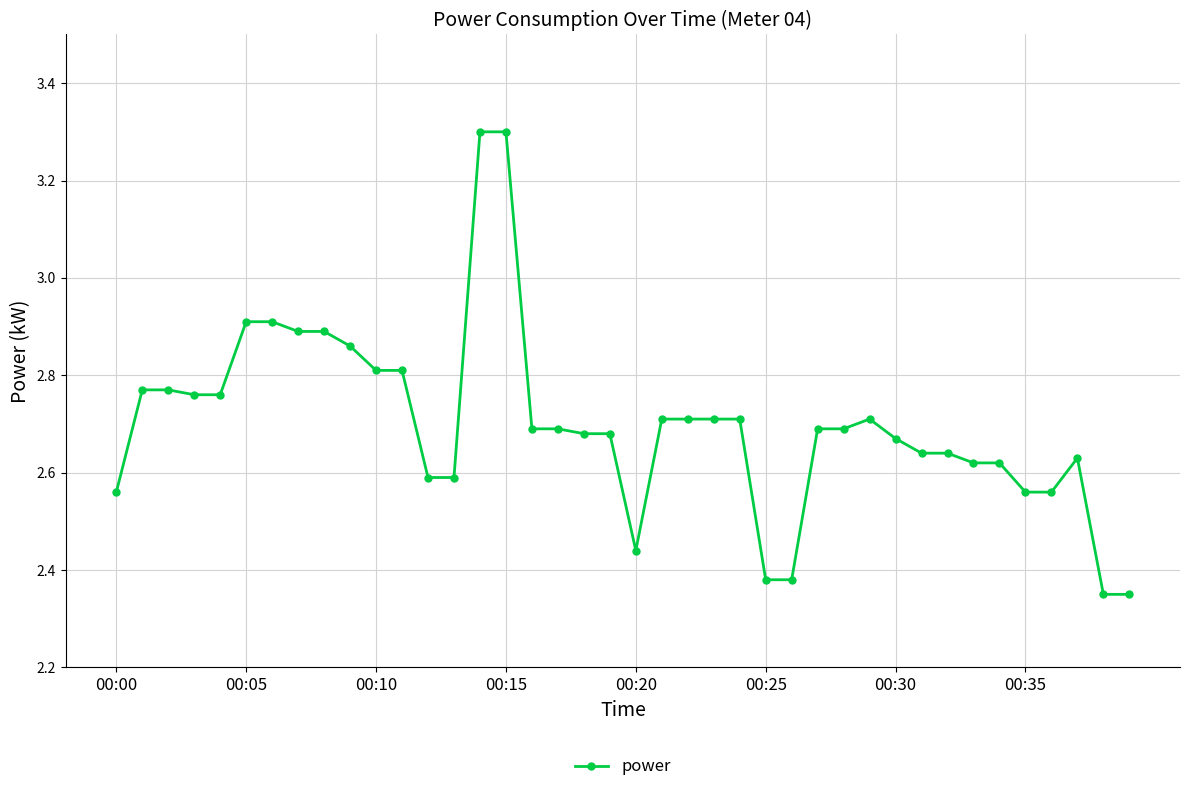

What is the maximum value shown in the chart?

3.3